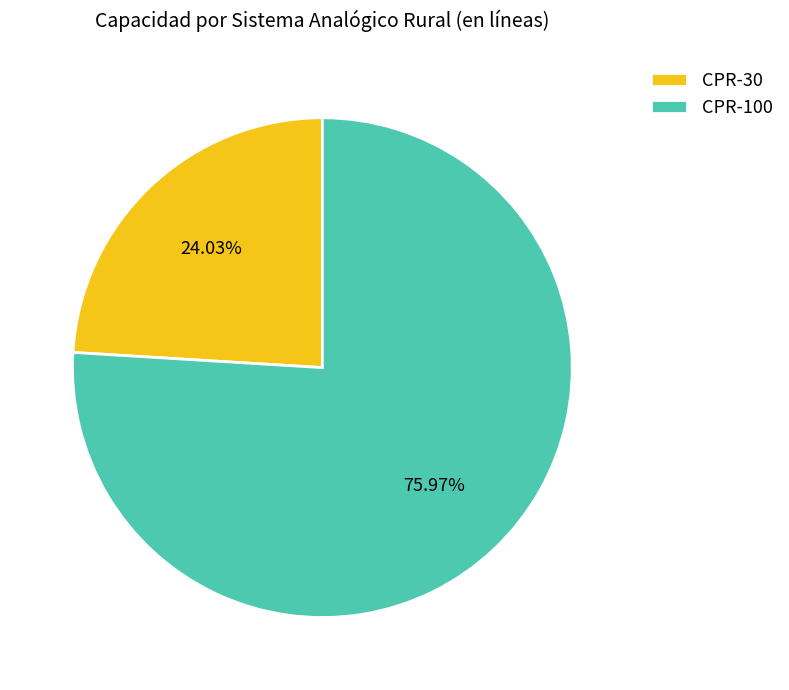

Which slice is the smallest?

CPR-30